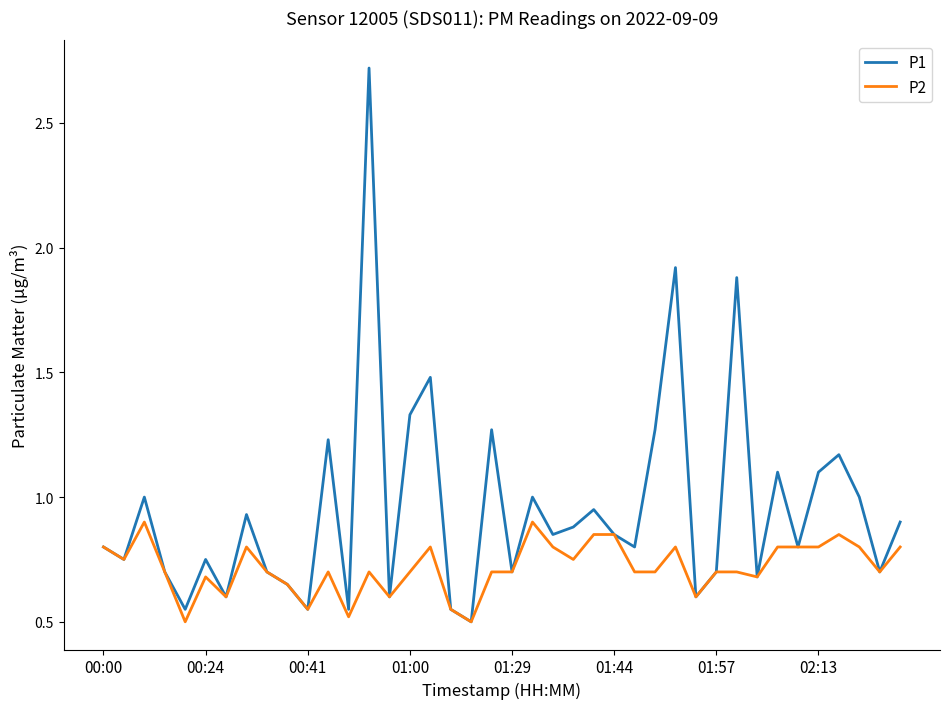

Which series has the largest total across all categories?

P1